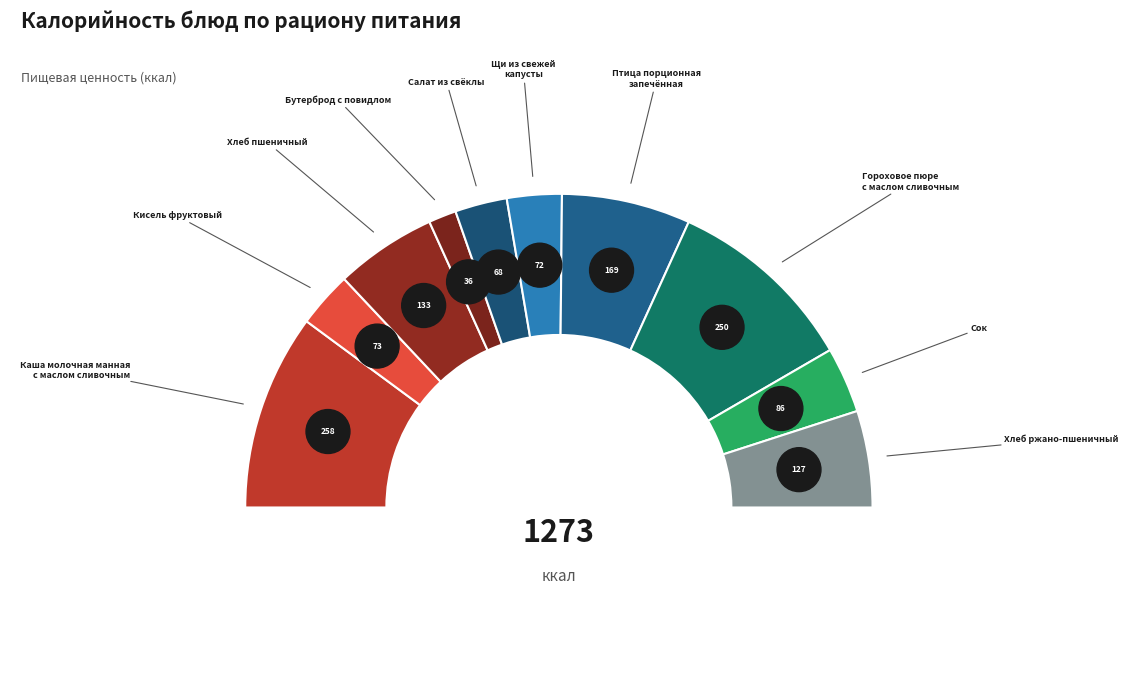

Which category has the biggest portion of the pie?

Каша молочная манная
с маслом сливочным